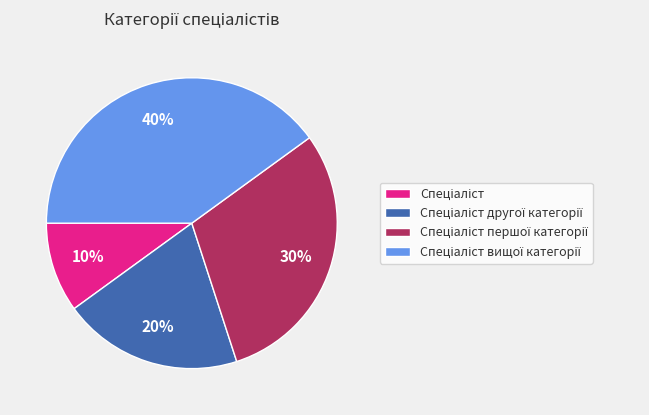

To the nearest percent, what is the average slice percentage?

25%